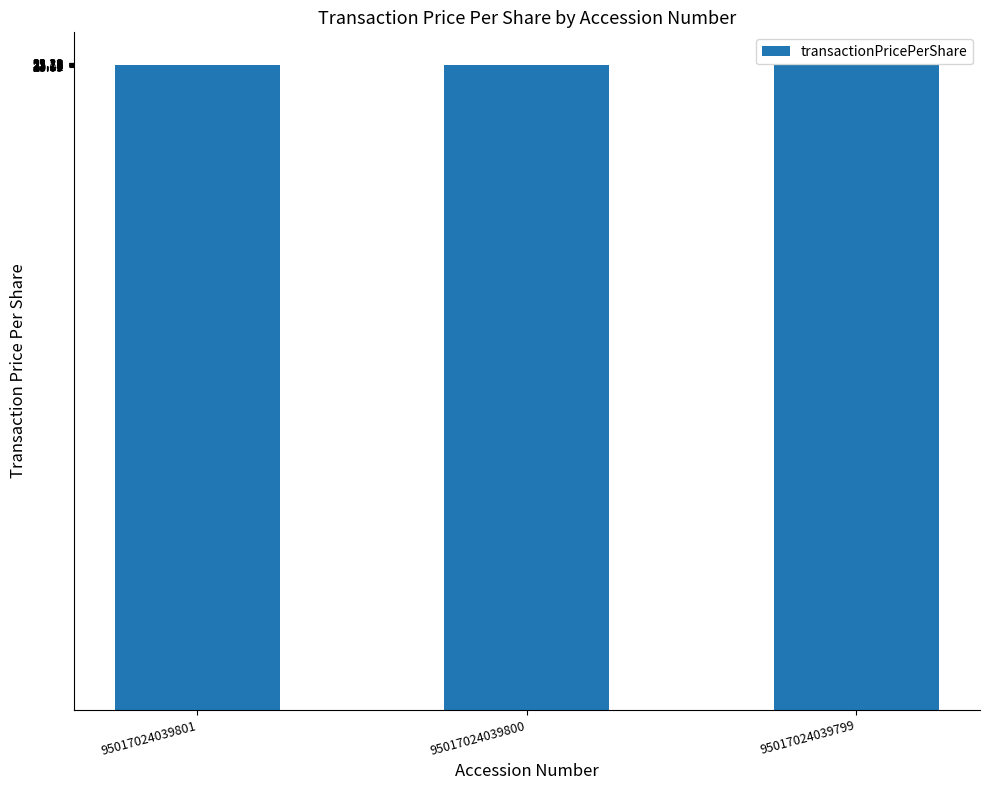

The value at 95017024039799 is 23.1. True or false?

True